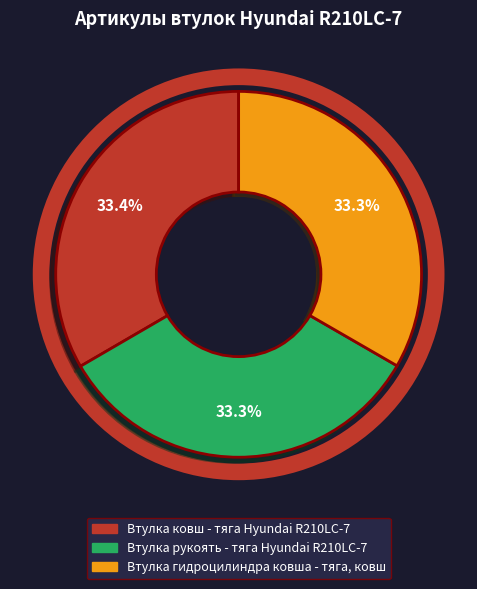

To the nearest percent, what portion does Втулка гидроцилиндра ковша - тяга, ковш represent?

33%